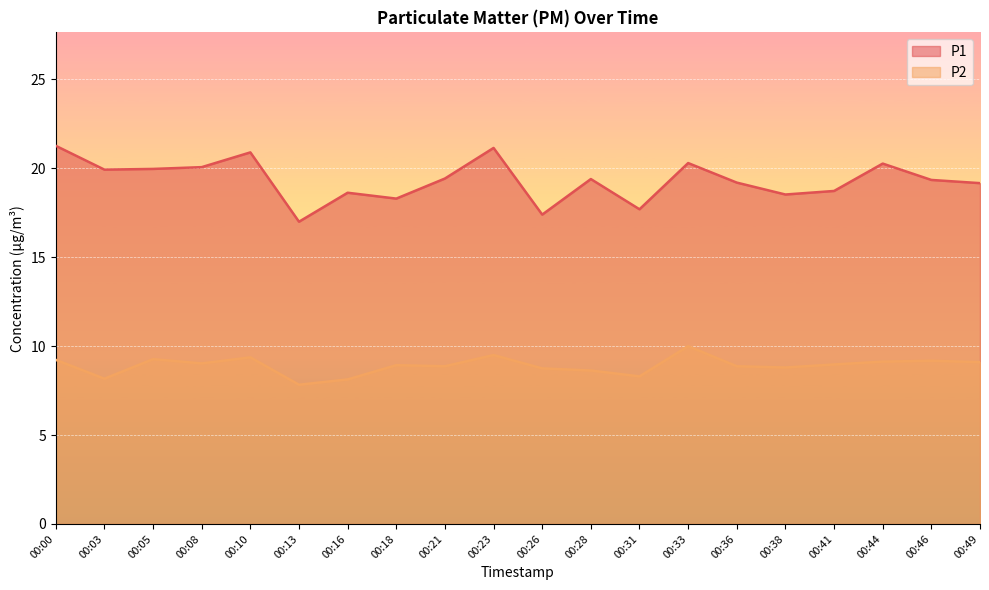

The P1 series shows 7.8 at 00:46. True or false?

False